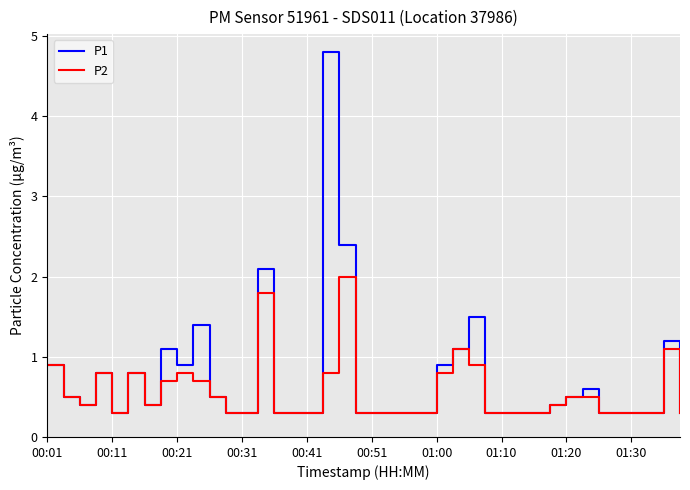

List the series in order of their peak value, lowest first.

P2, P1